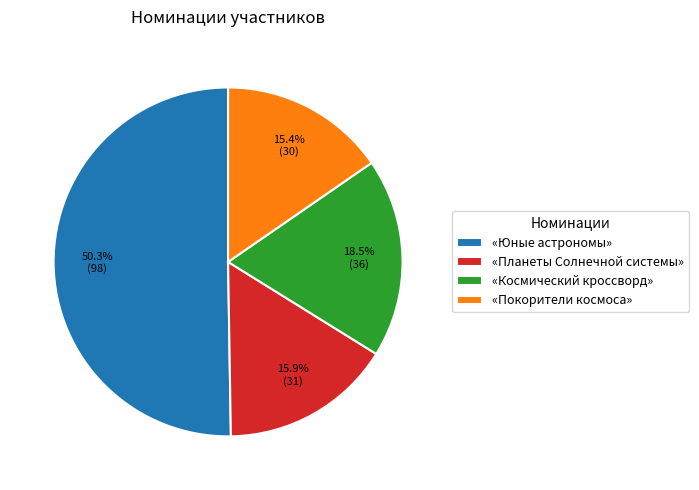

How much of the chart is everything except «Космический кроссворд»?

81.5%